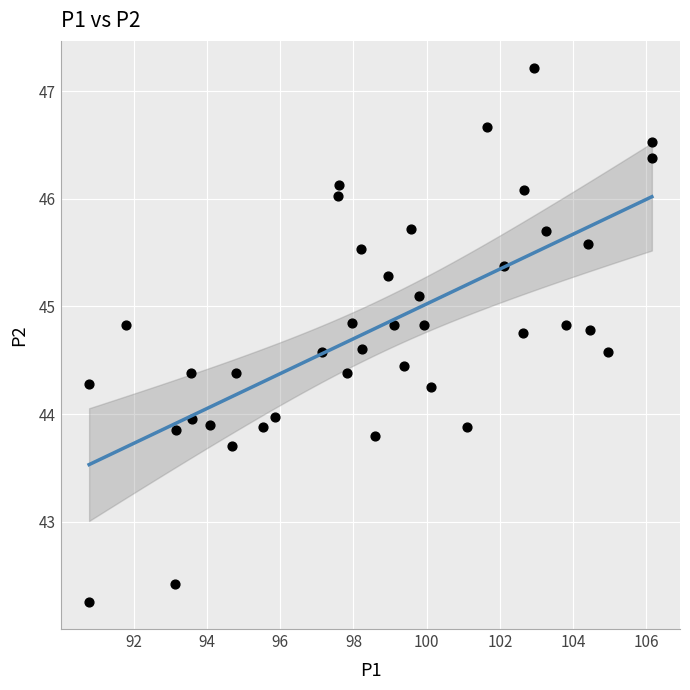

What is the range of X values (max minus min)?

15.4